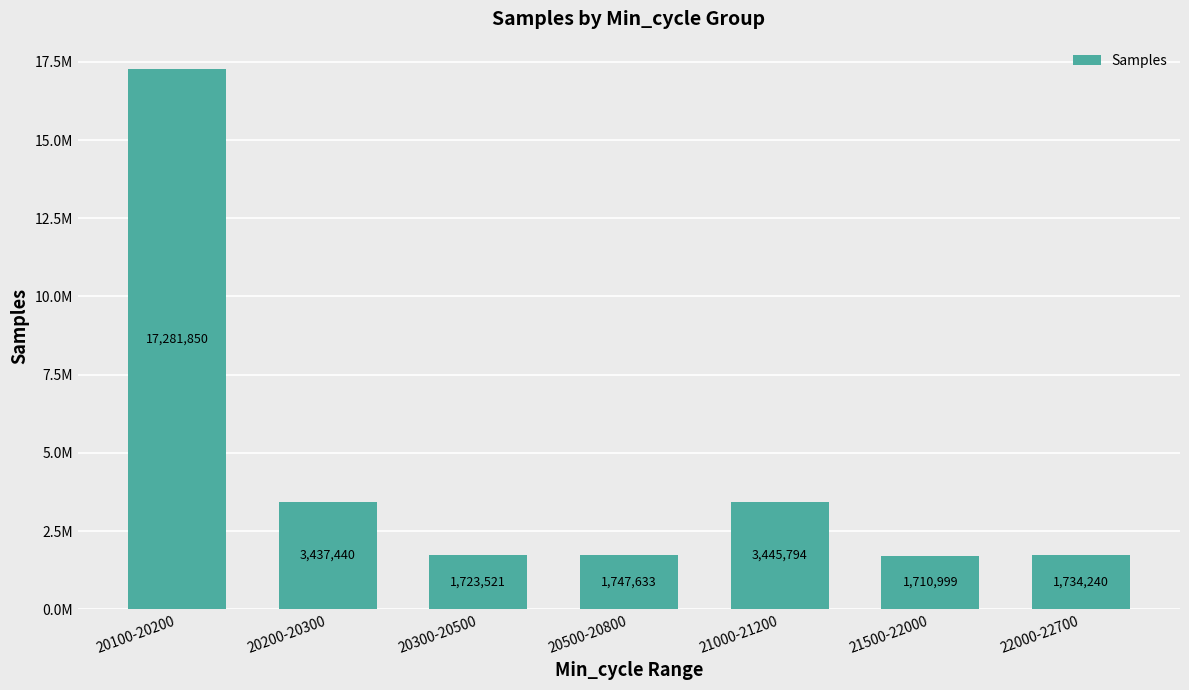

Reading left to right, transcribe all the data shown in this chart.

17281850	3437440	1723521	1747633	3445794	1710999	1734240